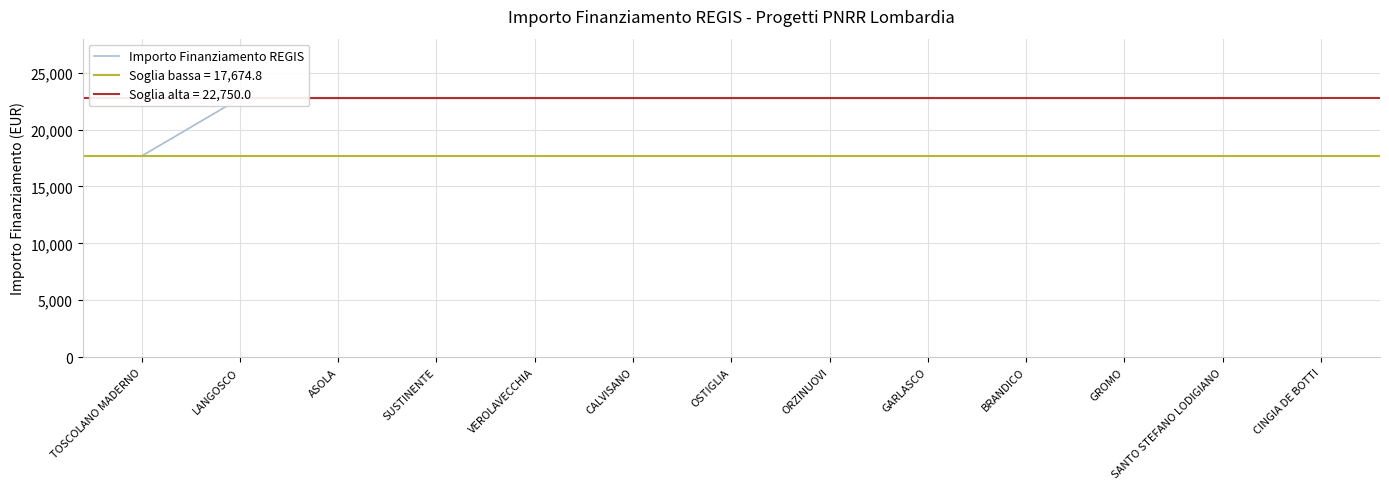

Where is the data nearest to the value 20212?

TOSCOLANO MADERNO